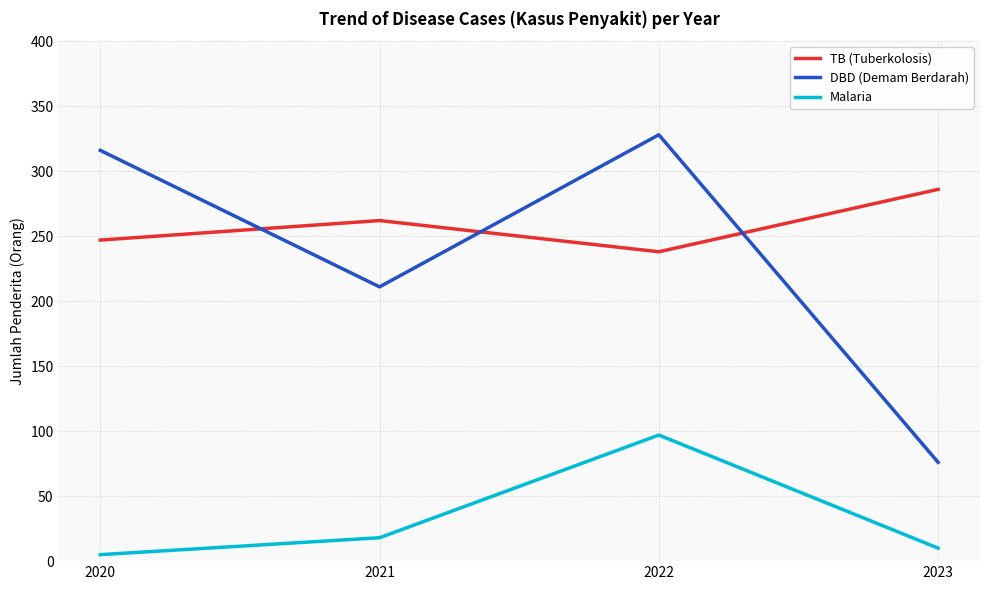

At which label is Malaria closest to 51?

2021